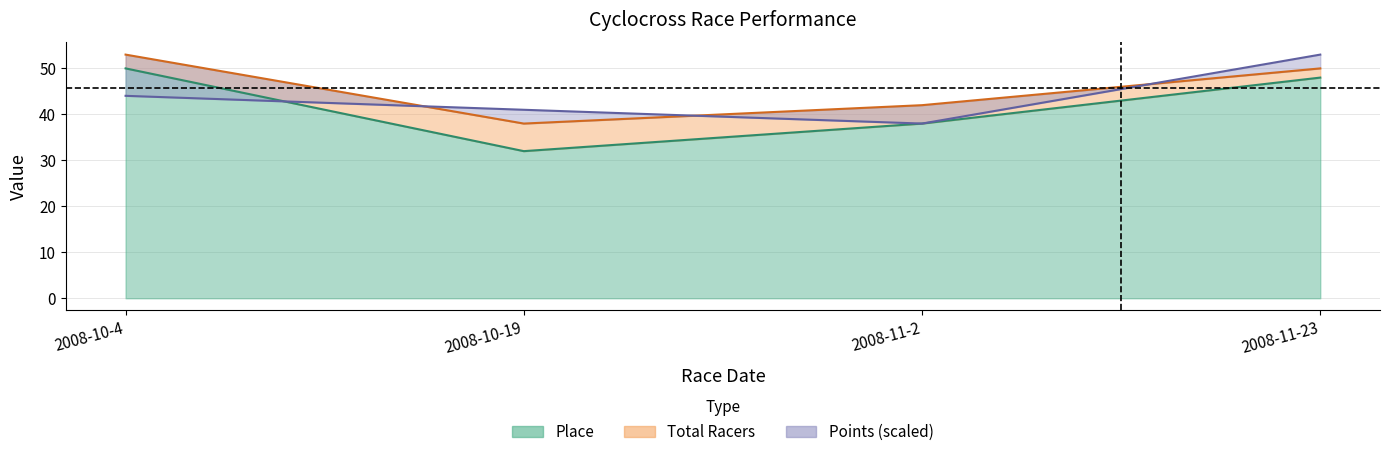

The value of Total Racers at 2008-11-23 is 26.4. True or false?

False